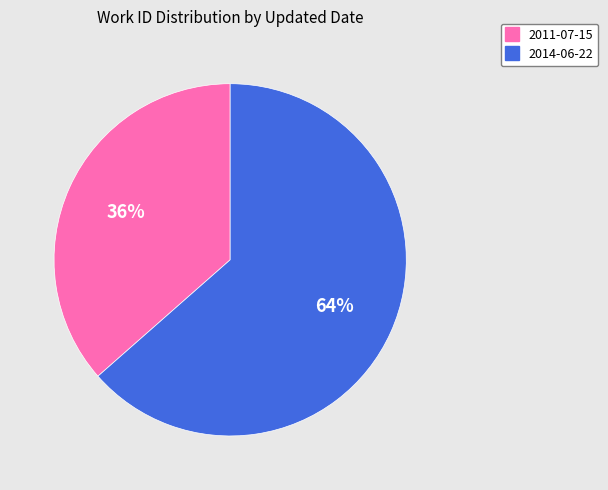

Which has a higher value, 2014-06-22 or 2011-07-15?

2014-06-22